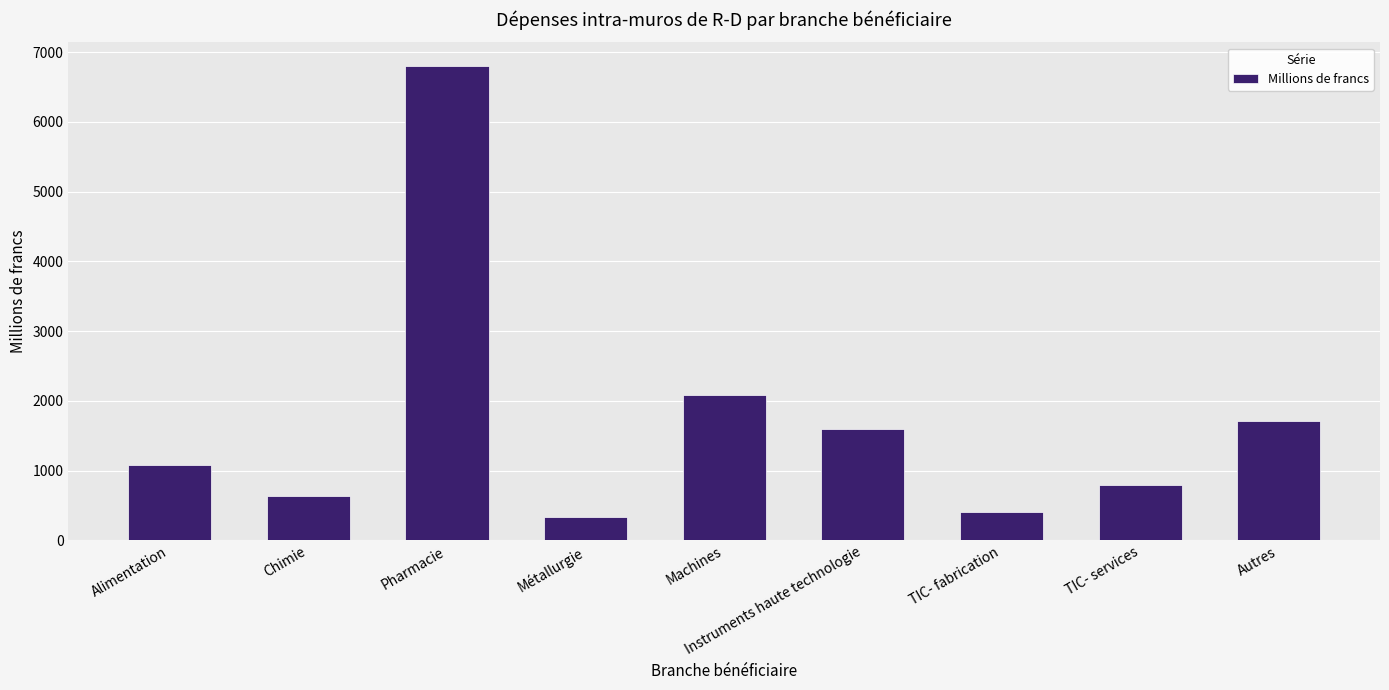

How many data points are above 1079?

5